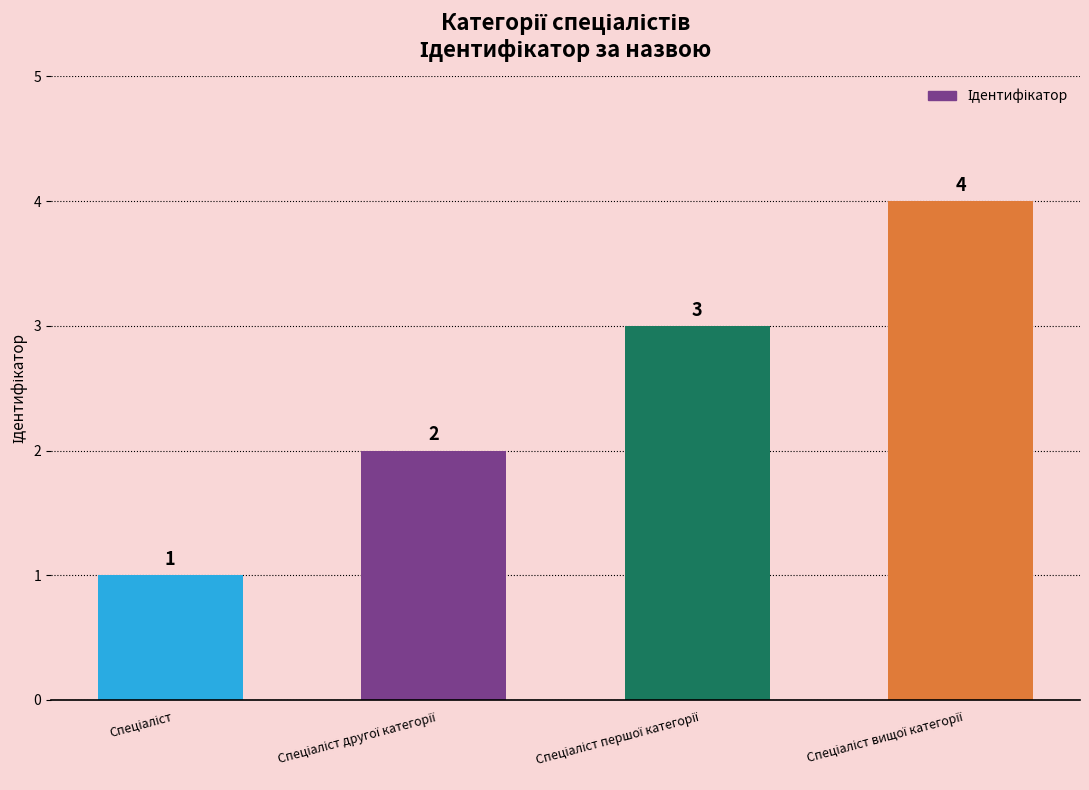

Reading left to right, list all the values displayed in this chart.

1	2	3	4